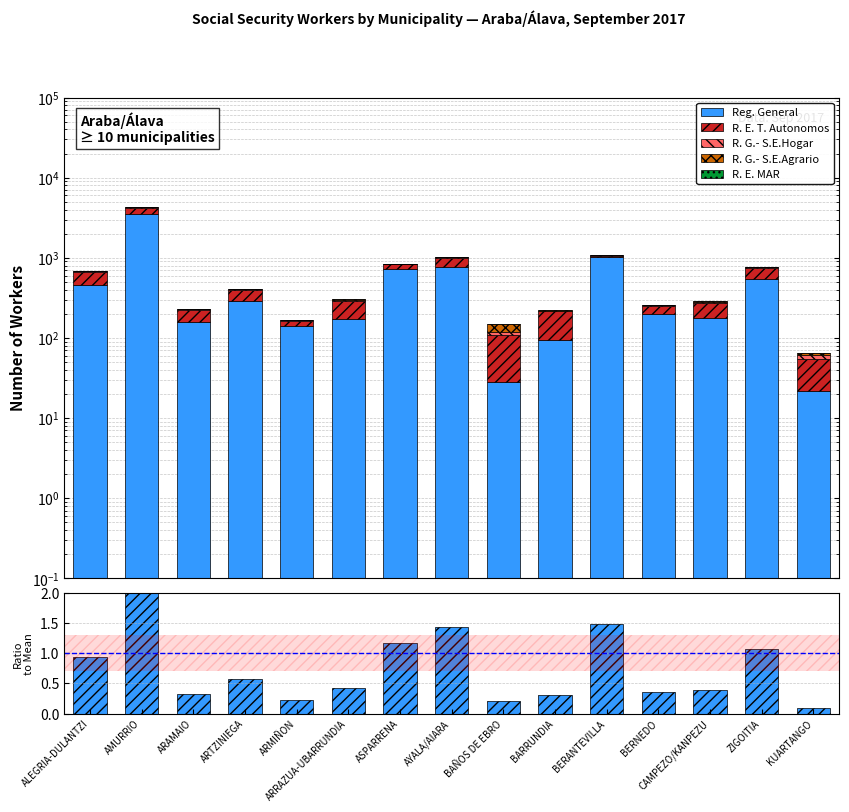

What is the label of the 2nd bar from the left?

AMURRIO